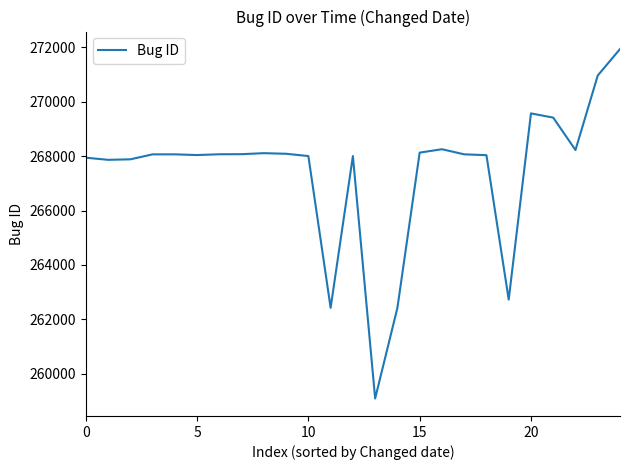

What is the difference between the maximum and minimum values?

12838